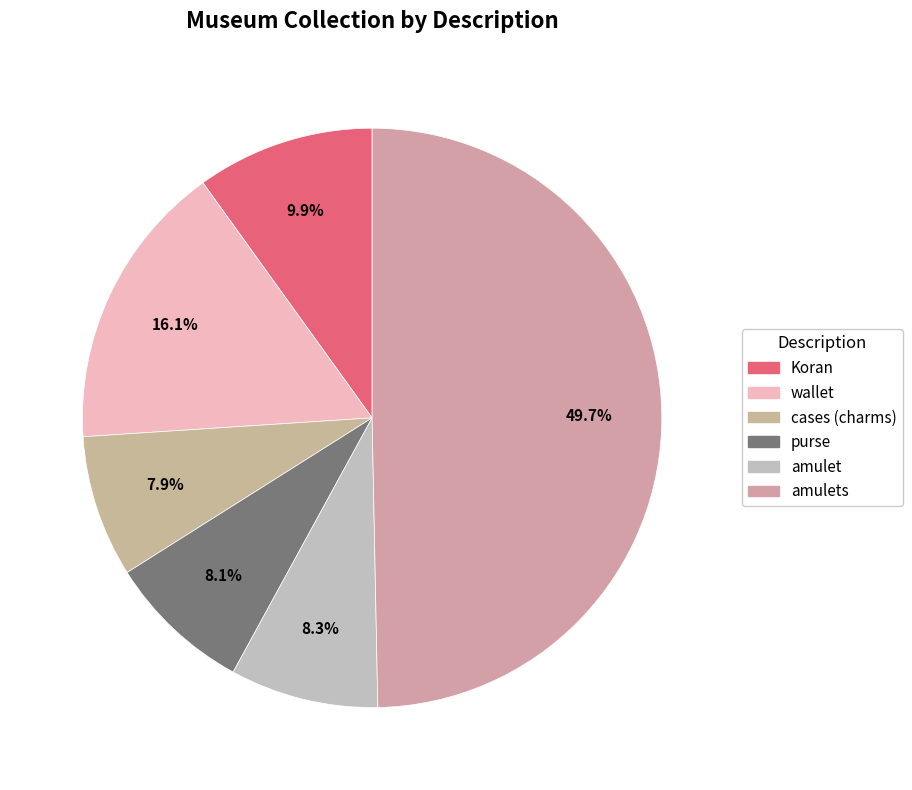

How many segments does this pie chart have?

6